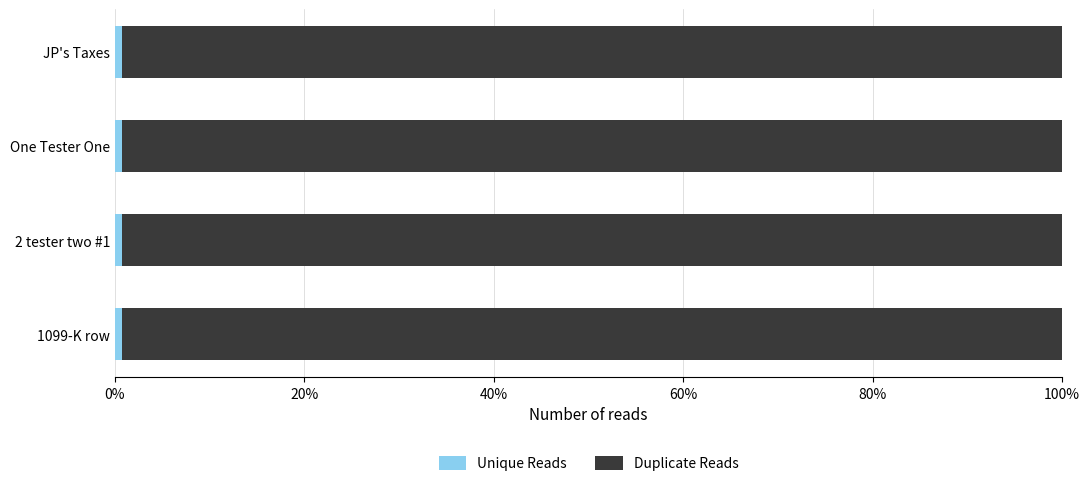

What is the value of the Duplicate Reads bar at the 4th from the left?

1.0